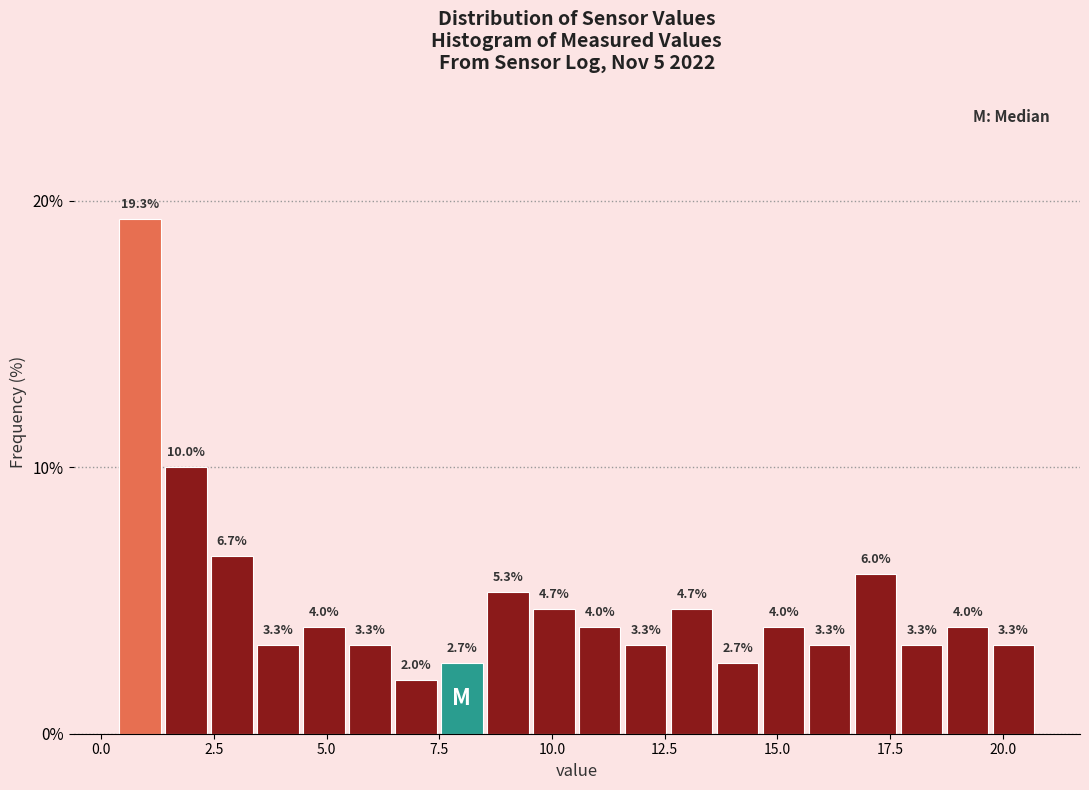

Read against the x-axis, roughly where is the centre of the tallest bar?

1.0